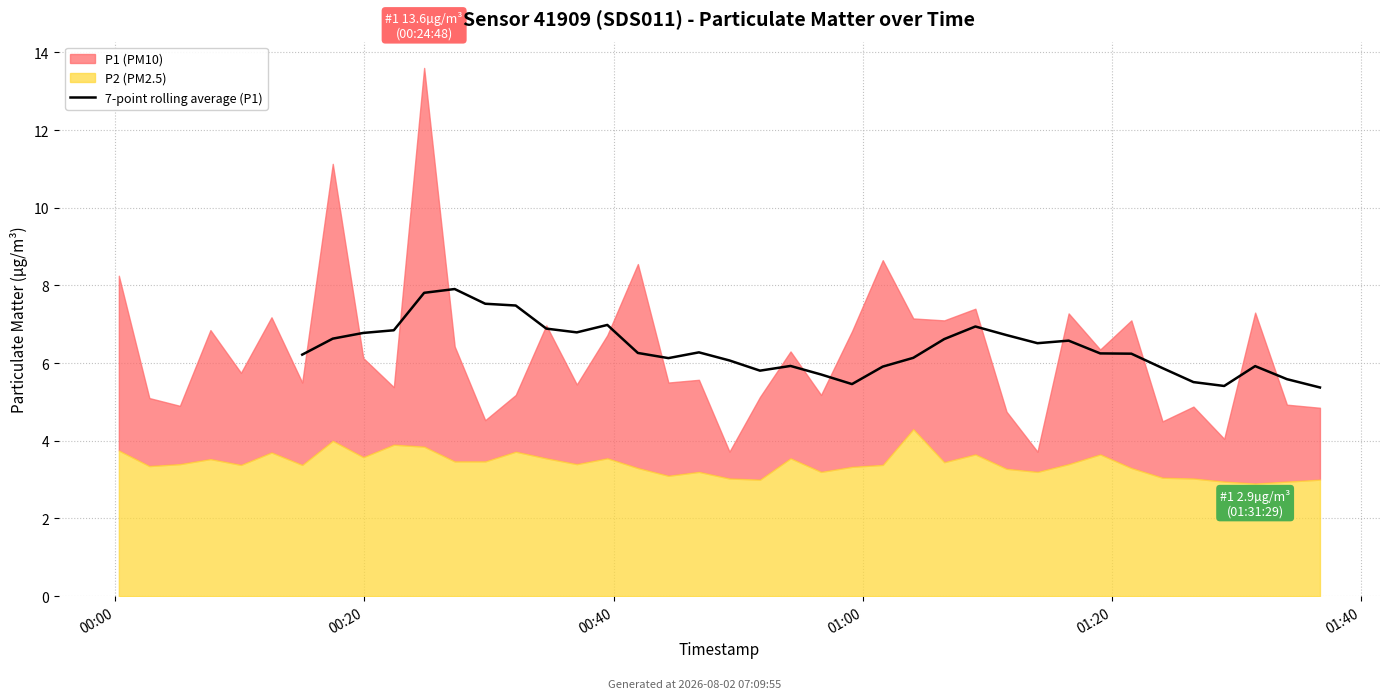

Reading left to right, transcribe all the data shown in this chart.

6.2	6.6	6.8	6.8	7.8	7.9	7.5	7.5	6.9	6.8	7.0	6.3	6.1	6.3	6.1	5.8	5.9	5.7	5.5	5.9	6.1	6.6	6.9	6.7	6.5	6.6	6.2	6.2	5.9	5.5	5.4	5.9	5.6	5.4